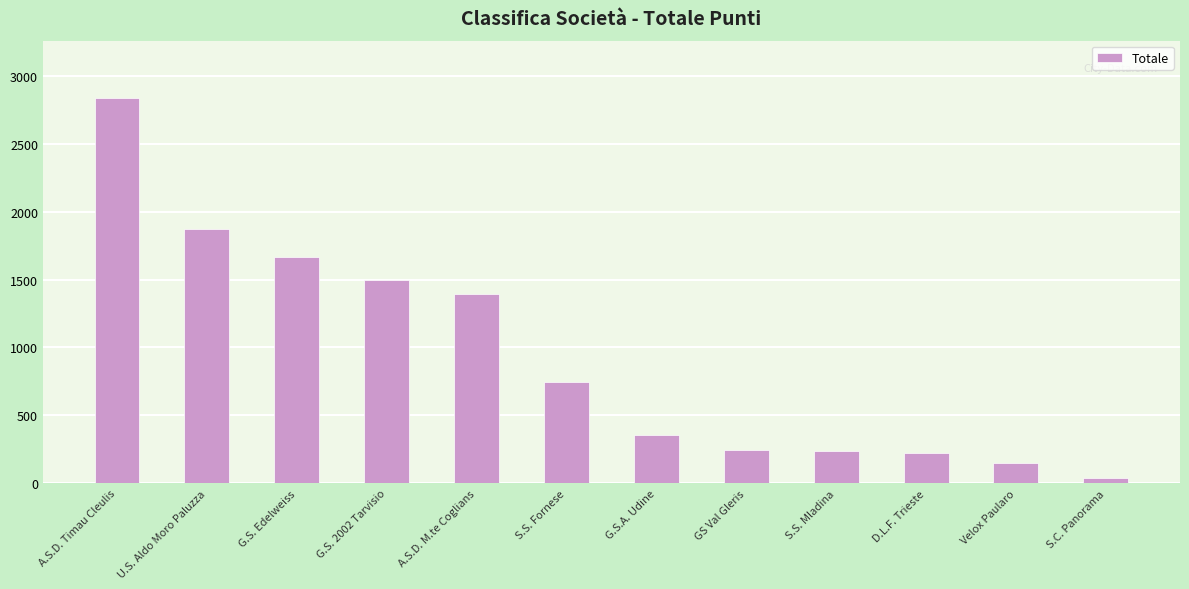

What is the minimum value shown in the chart?

40